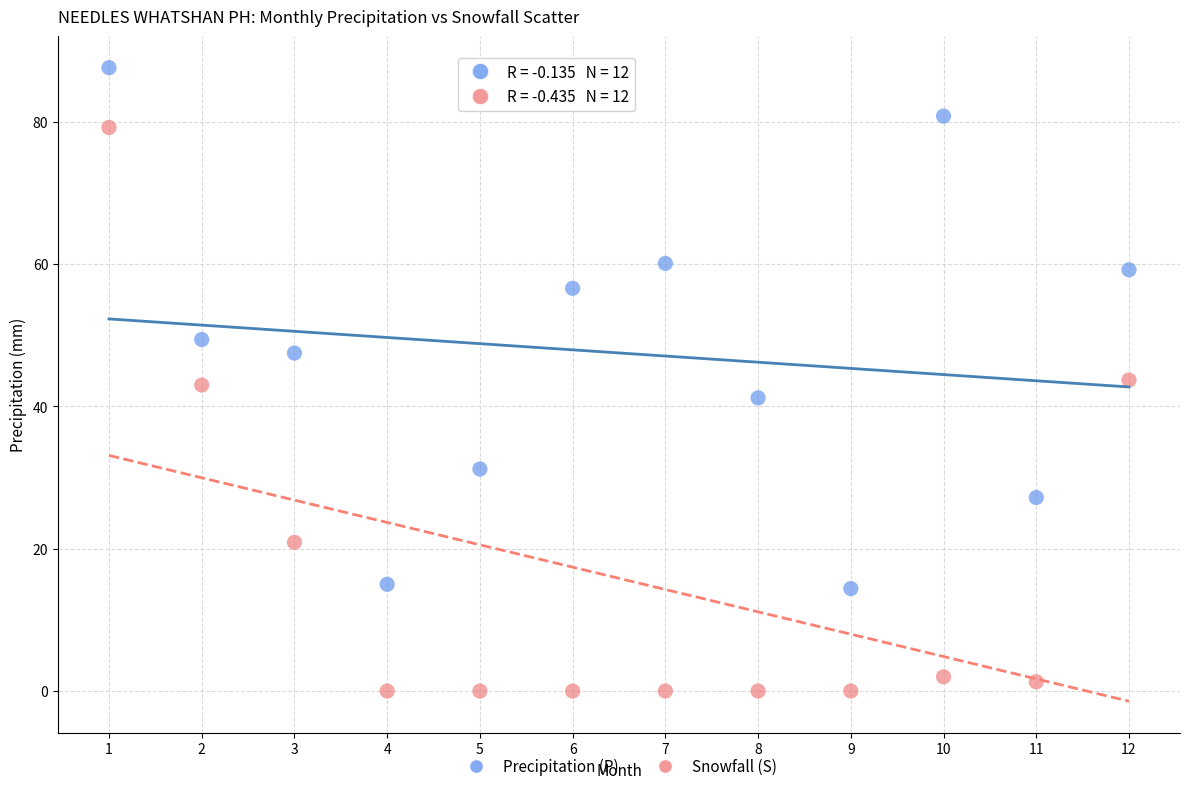

Across all data points, what is the range of X values (max minus min)?

11.0